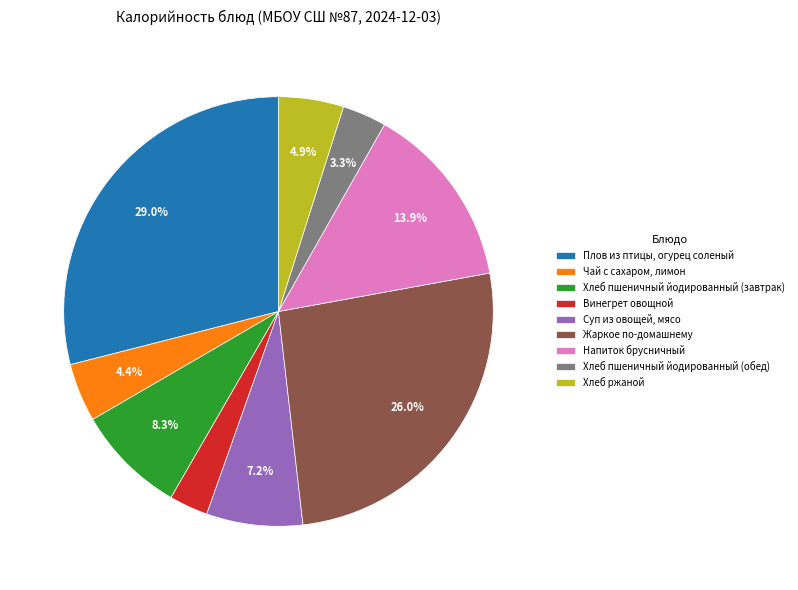

Does Хлеб ржаной account for over 50% of the chart?

No